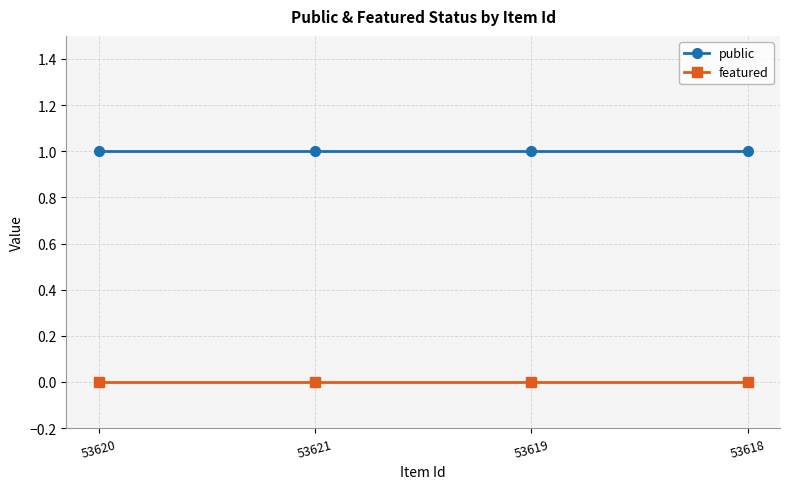

List the series in order of their peak value, lowest first.

featured, public